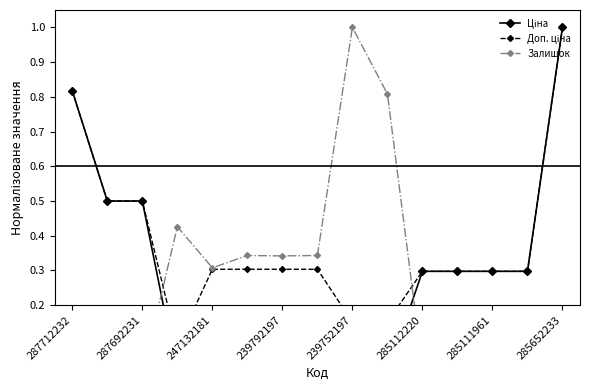

What position from the left is 285652233?

15